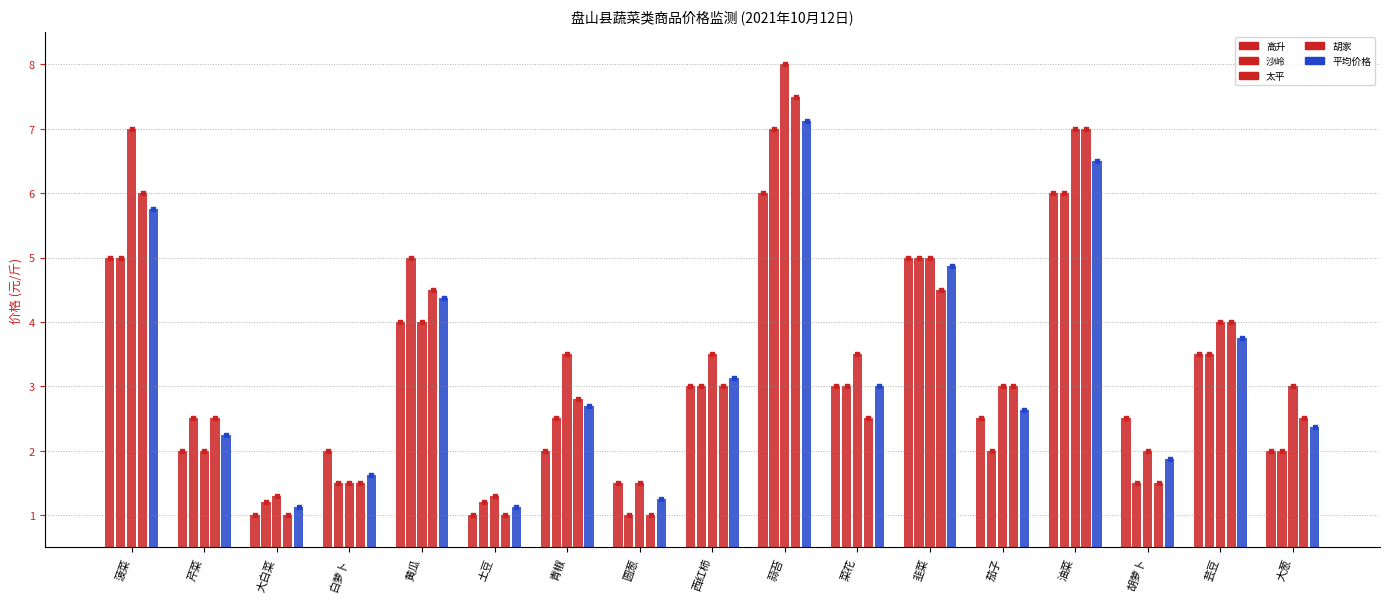

What are all the series names shown in the legend?

高升, 沙岭, 太平, 胡家, 平均价格